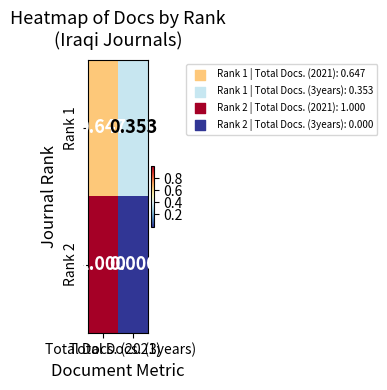

At which category is the sum across all series the highest?

Total Docs. (2021)